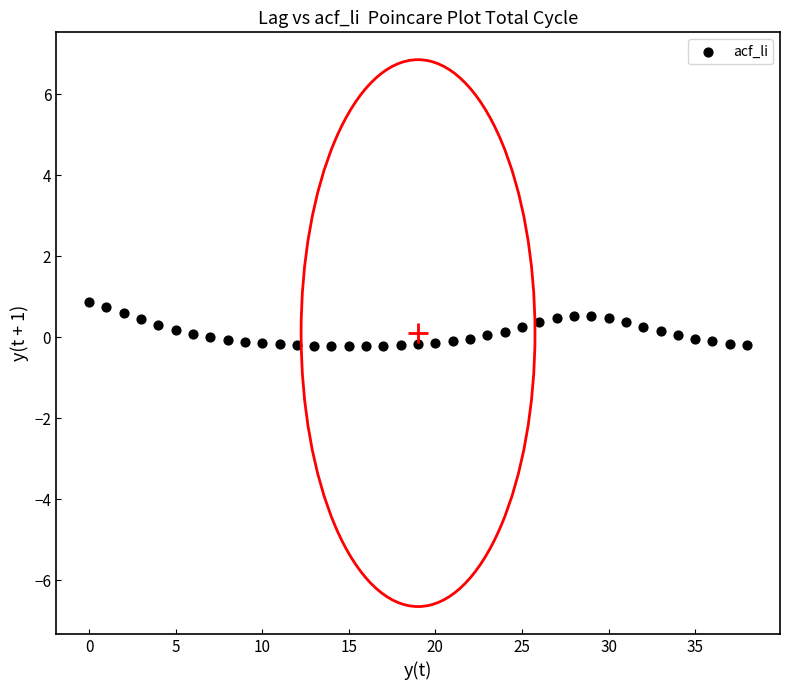

What is the range of Y values (max minus min)?

1.1